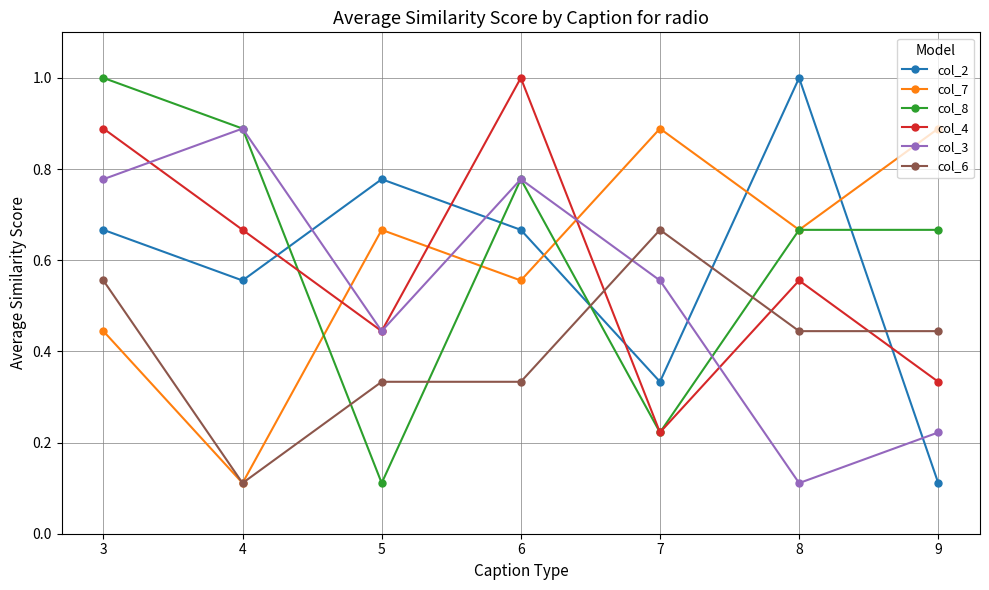

Which series changed the most between 5 and 9?

col_2